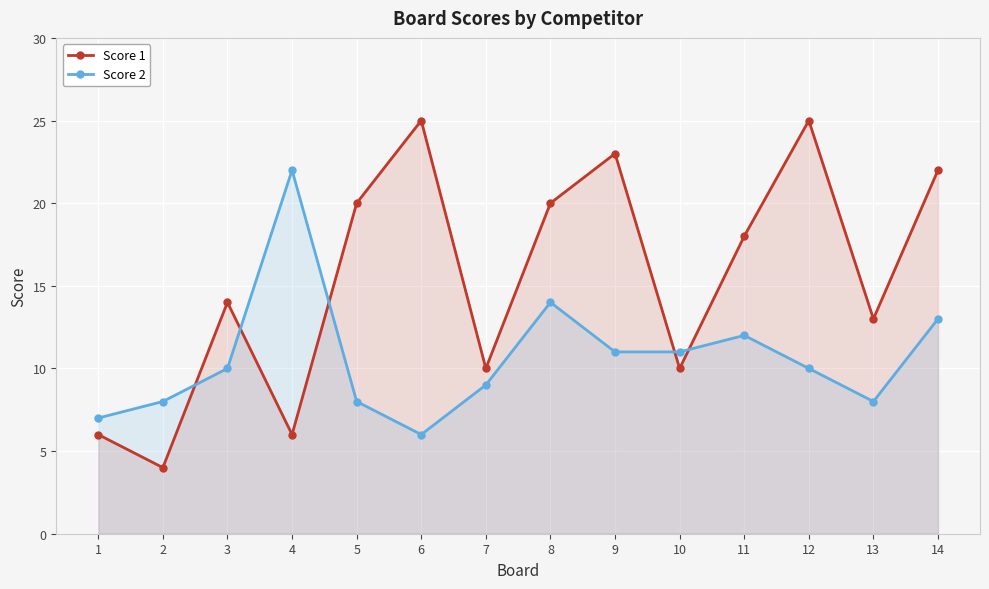

List the labels in order of Score 1 value, smallest first.

2, 1, 4, 7, 10, 13, 3, 11, 5, 8, 14, 9, 6, 12